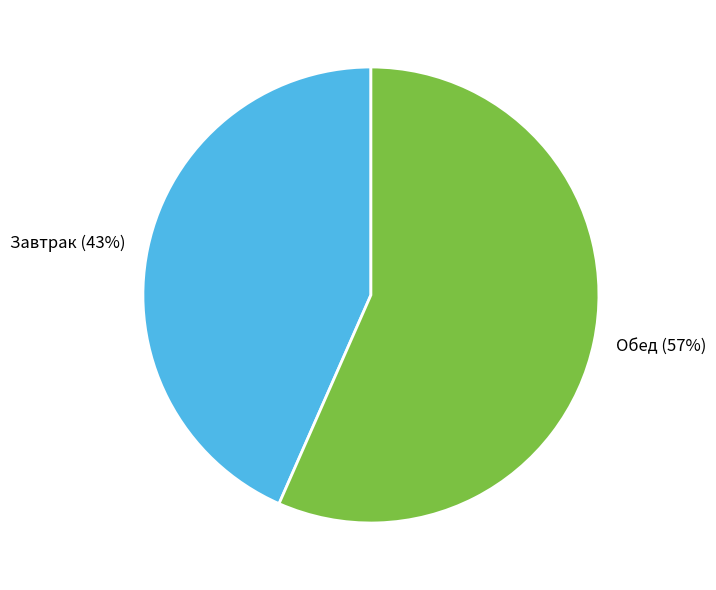

Which category has the smallest portion of the pie?

Завтрак